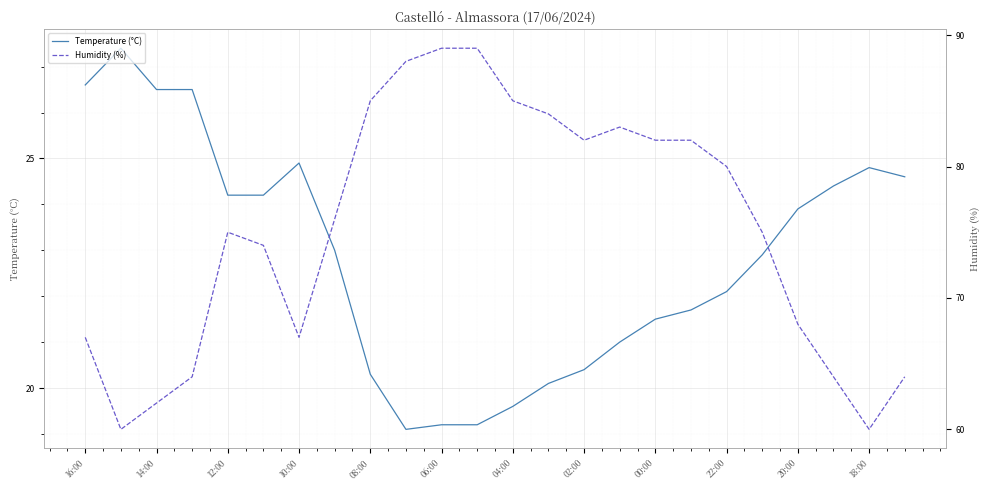

How many data points in Temperature (°C) are less than 23?

12